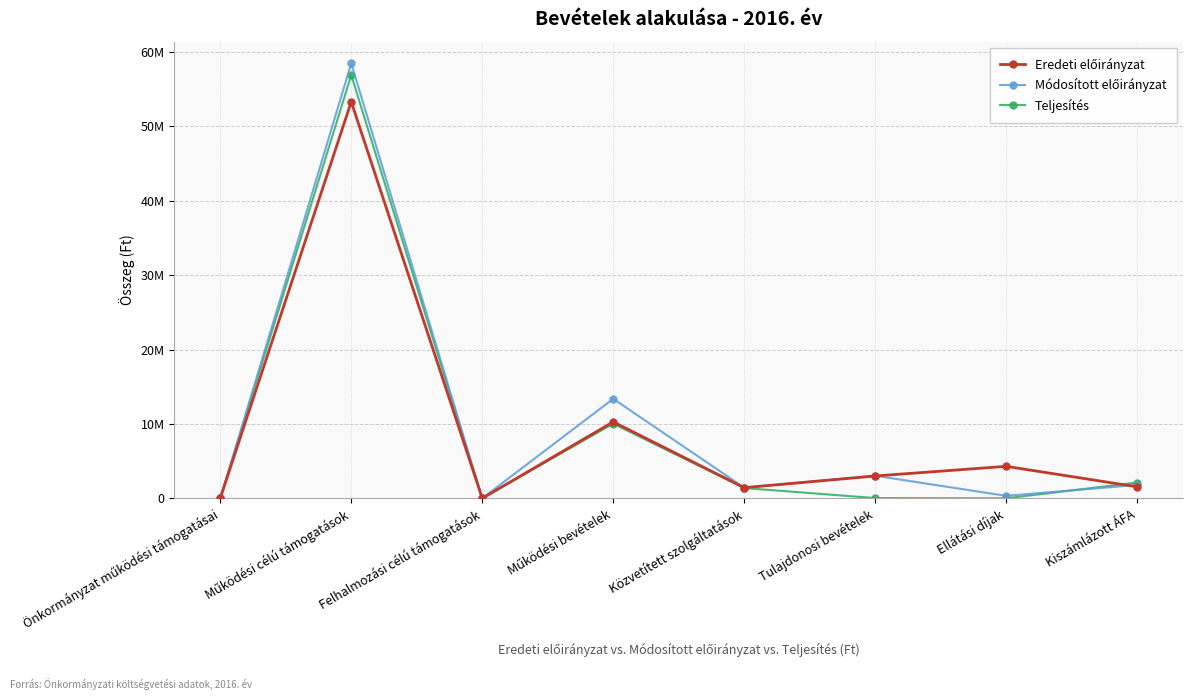

How many distinct data groups are displayed?

3